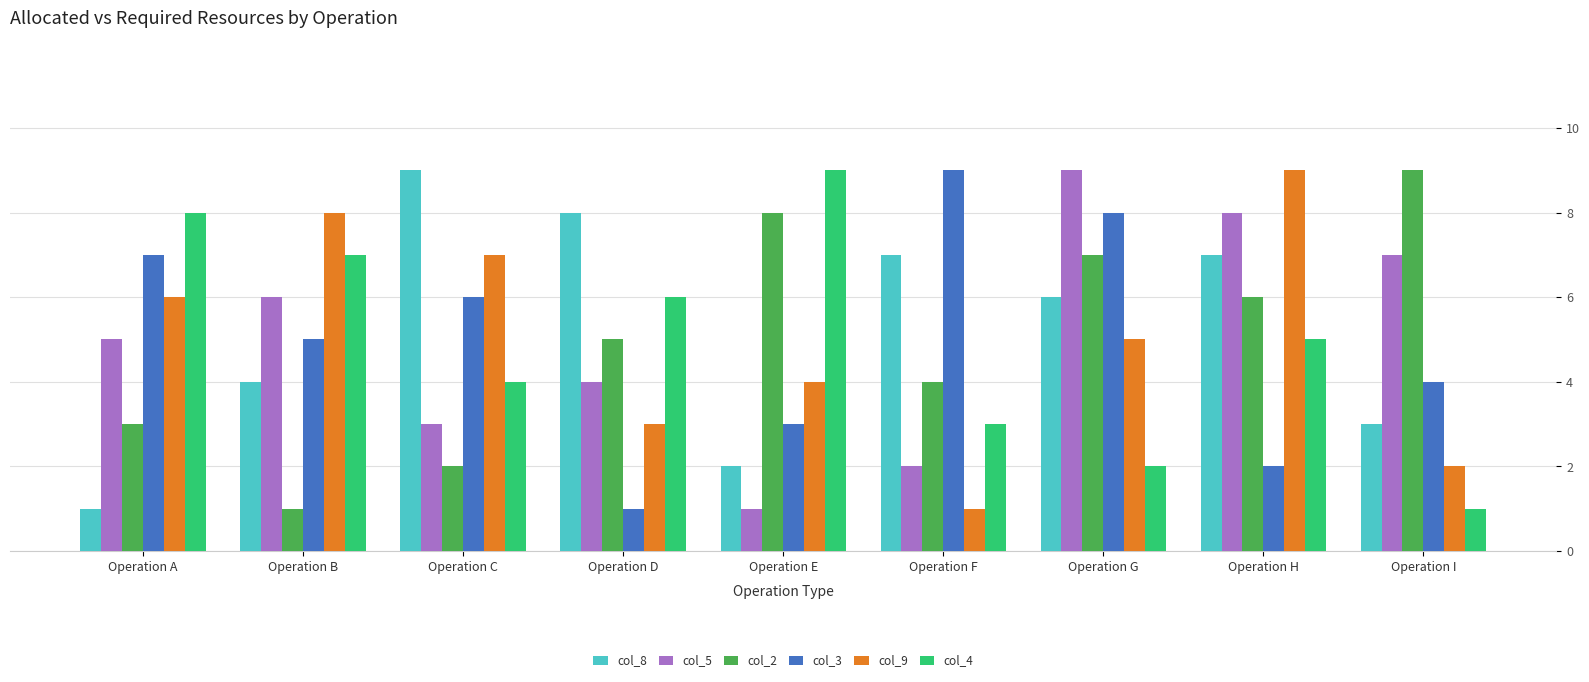

How many data points in col_3 are less than 5?

4